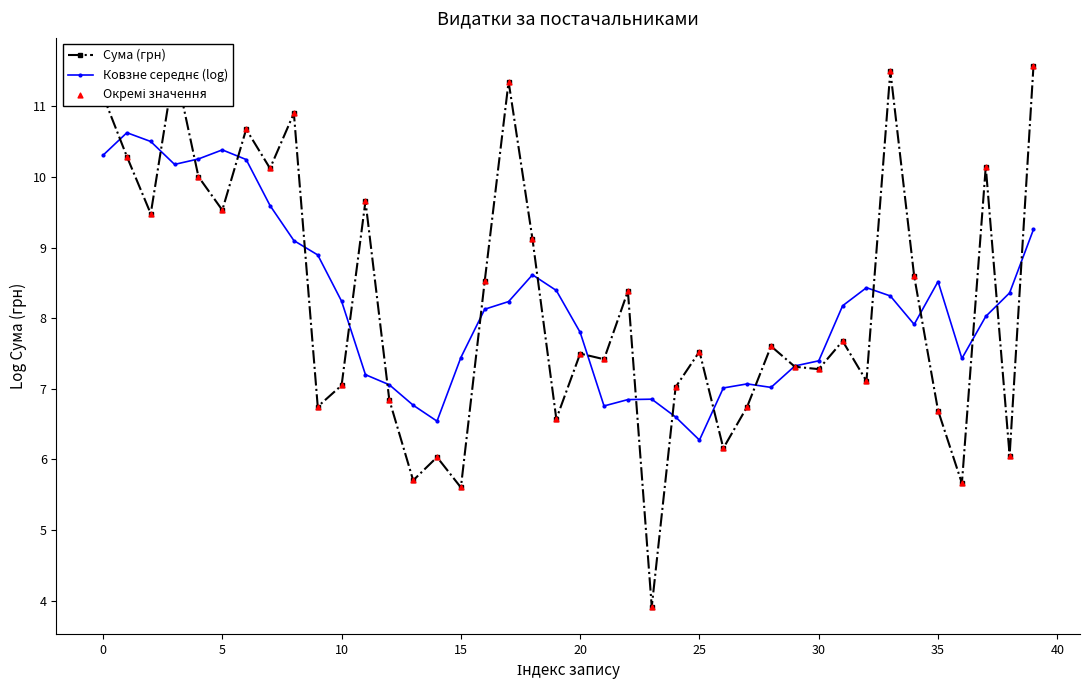

What are all the series names shown in the legend?

Сума (грн), Ковзне середнє (log), Окремі значення